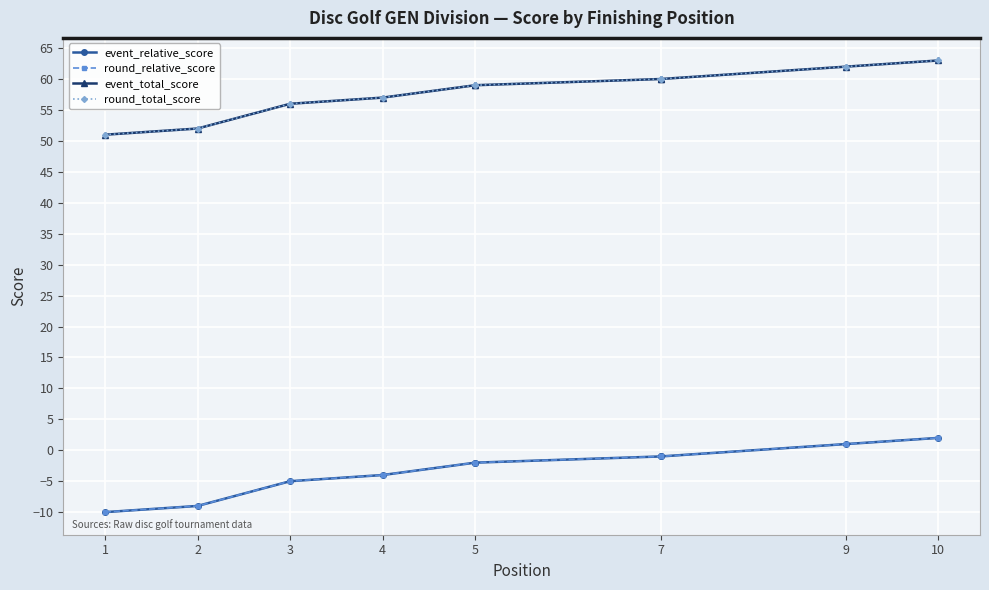

What is the difference between the highest and lowest values at 4?

61